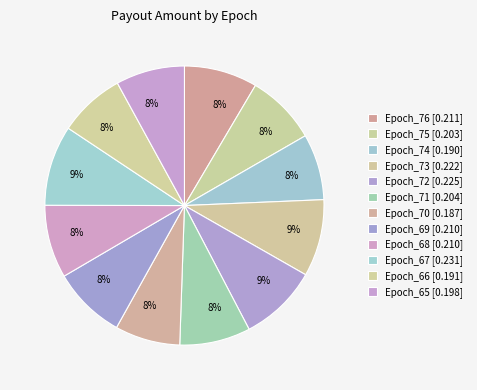

Is it true that Epoch_67 is 1% of the pie?

False